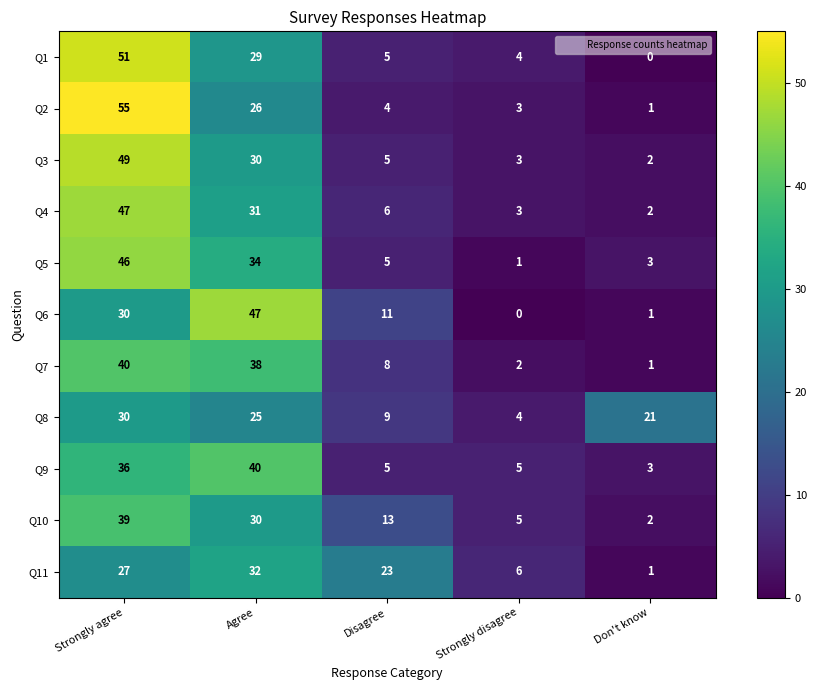

Which series has the largest range (max minus min)?

Q2